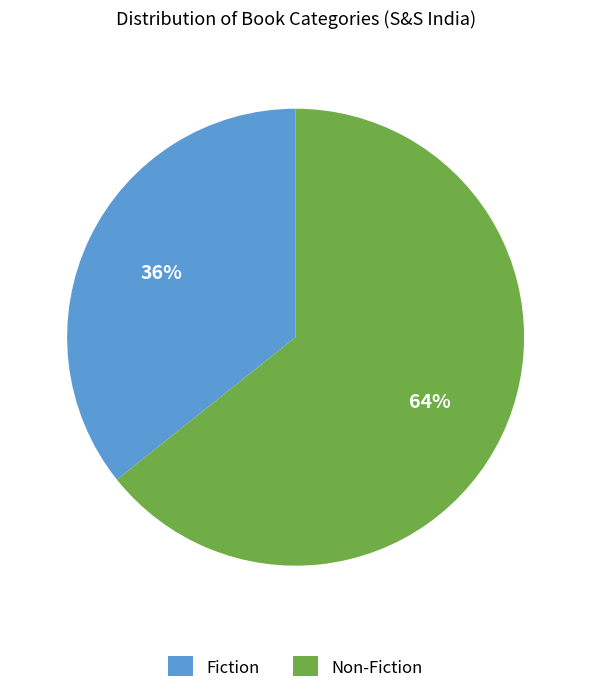

The Fiction slice represents 45% of the pie. True or false?

False